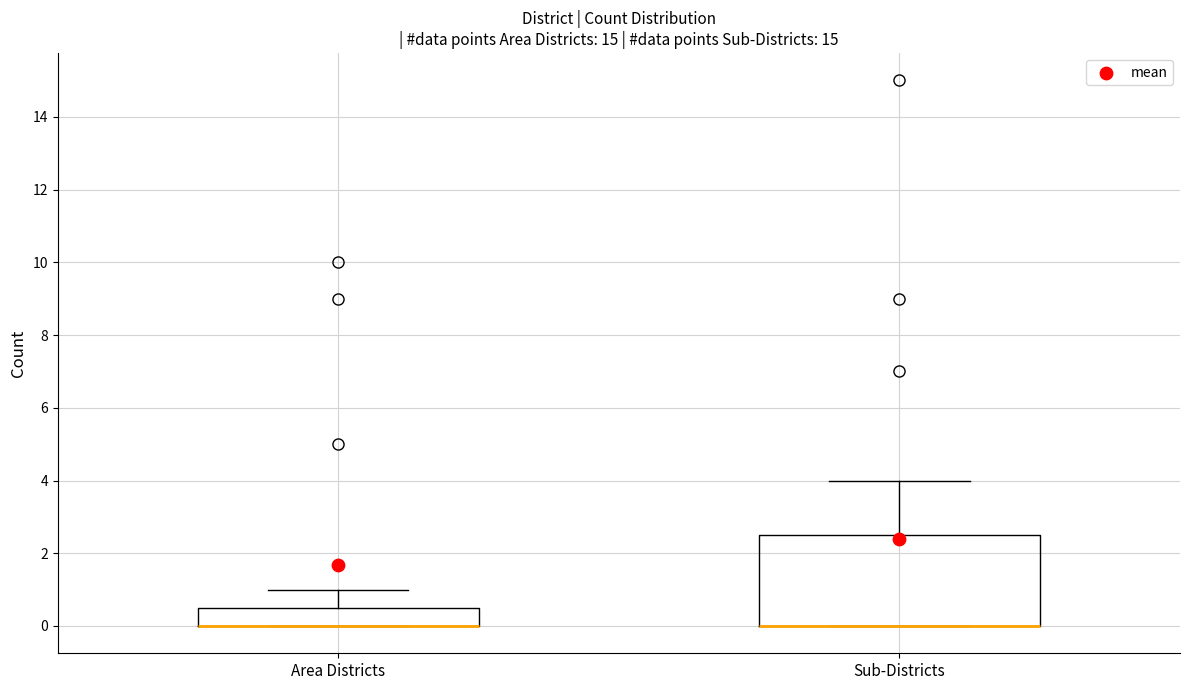

Reading left to right, transcribe this box plot: for each box, give where its median line is, the range the box spans, and where its two whiskers end, as read against the y-axis. The values are not printed on the chart, so give them approximately, as read against the axis.

Area Districts: median 0.0 (drawn on the box's lower edge), box 0.0 to 0.6, whiskers 0.0 to 1.0
Sub-Districts: median 0.0 (drawn on the box's lower edge), box 0.0 to 2.6, whiskers 0.0 to 4.0